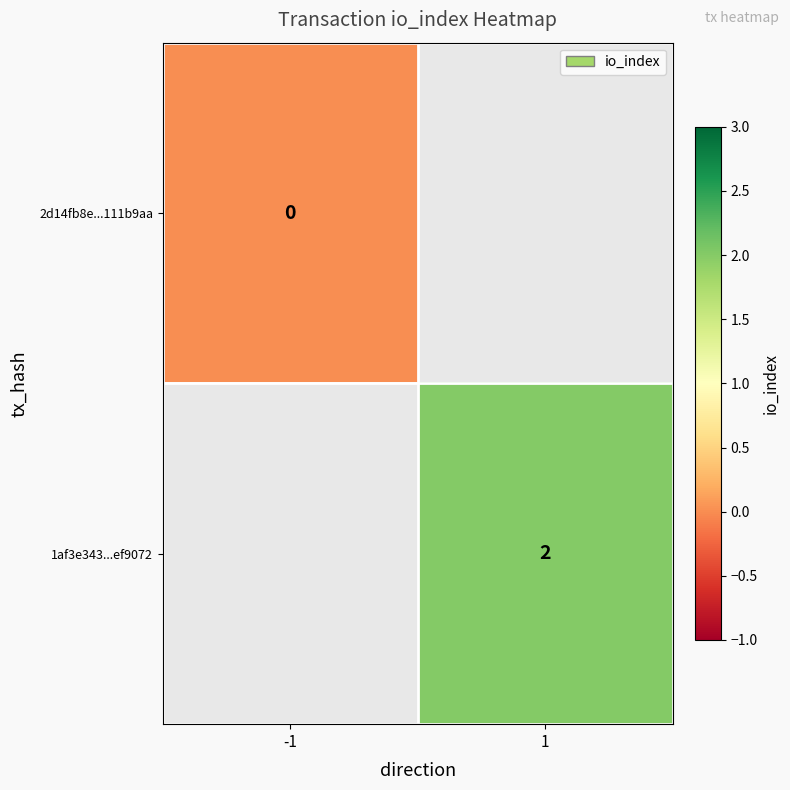

Is the value of 2d14fb8e...111b9aa at -1 greater than the value of 1af3e343...ef9072 at 1?

No